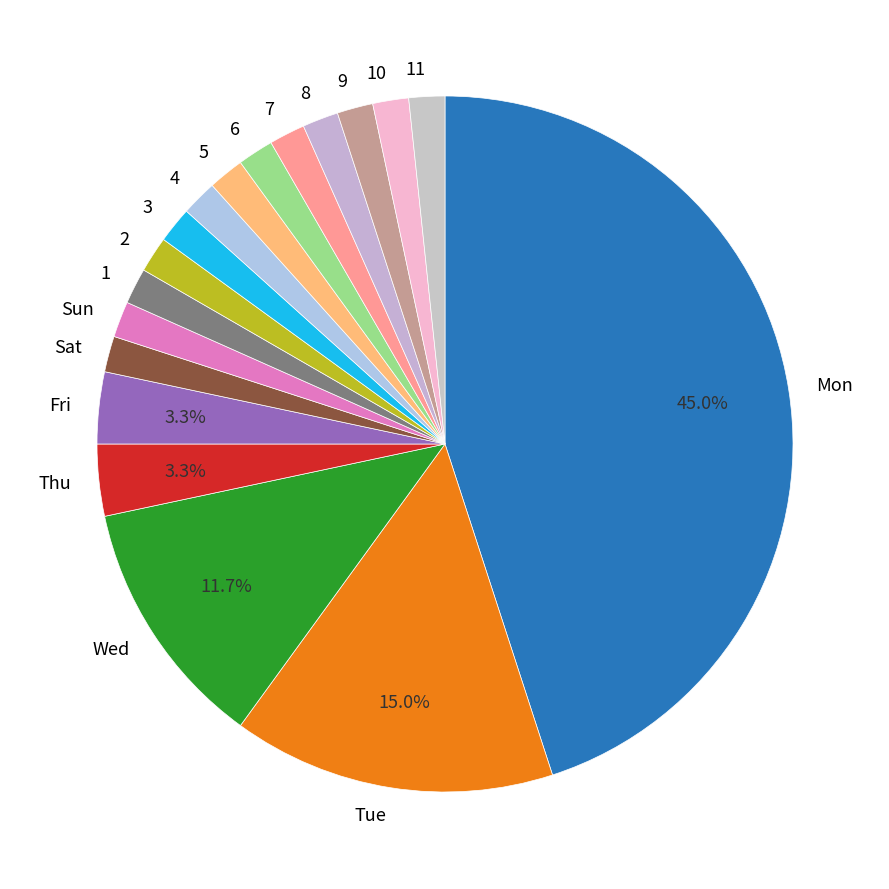

To the nearest percent, what portion does 5 represent?

2%